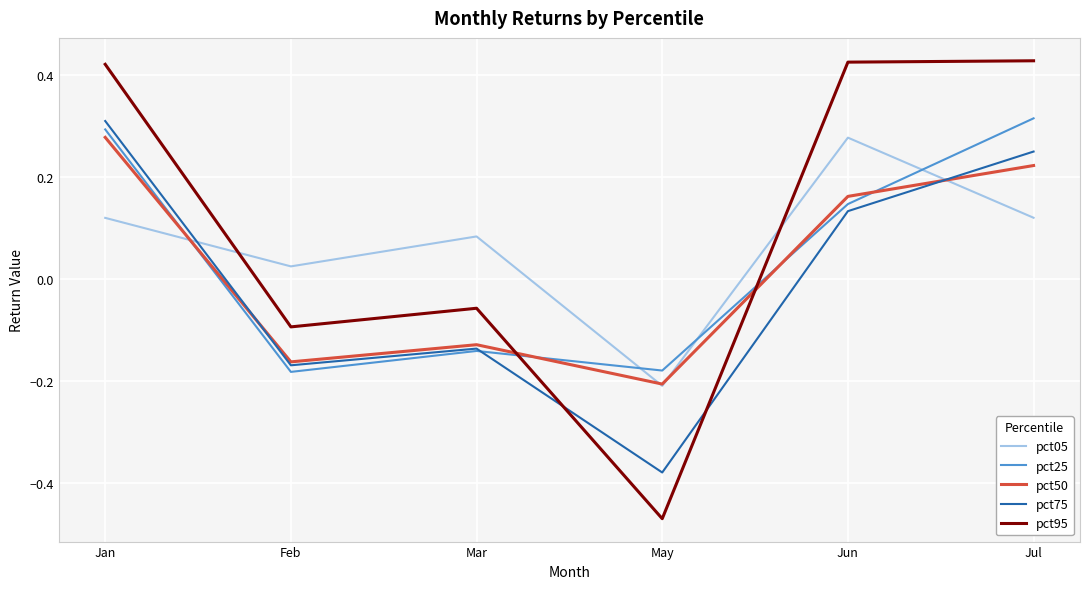

Which category has the lowest value across all series?

May